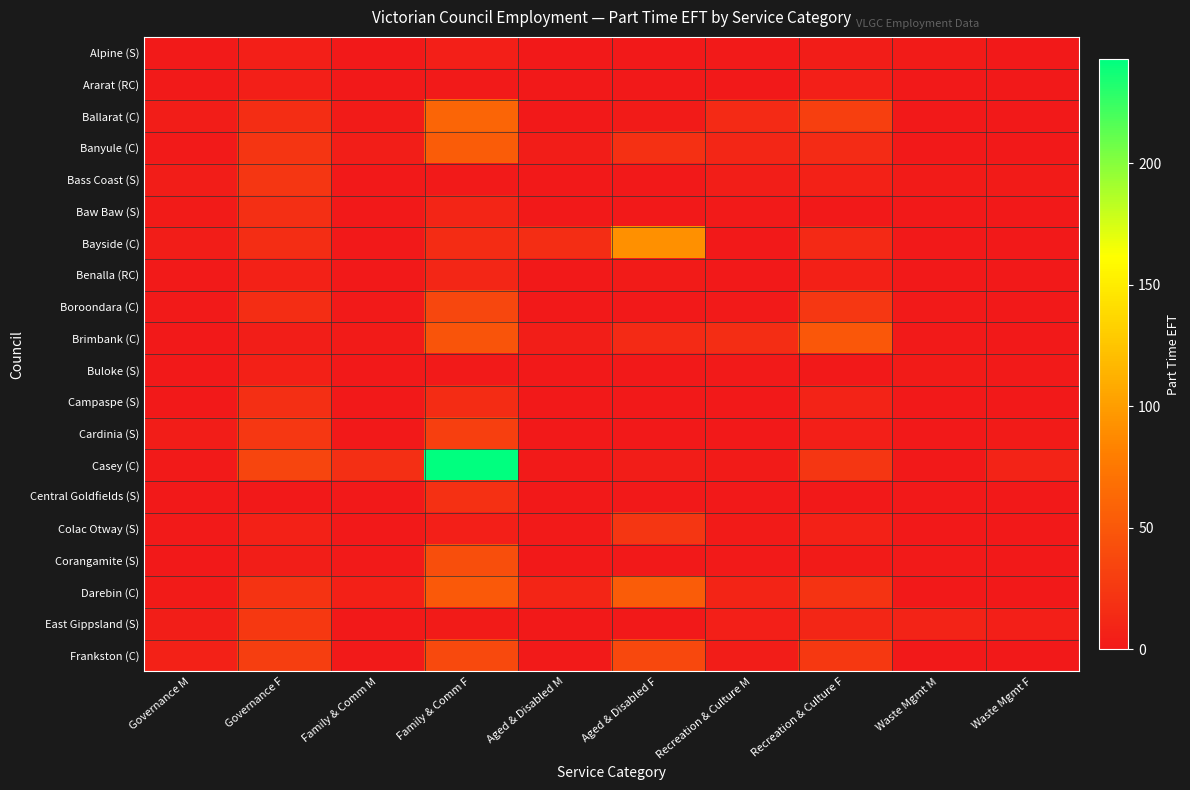

What is the difference between the highest and lowest values at Recreation & Culture F?

49.9